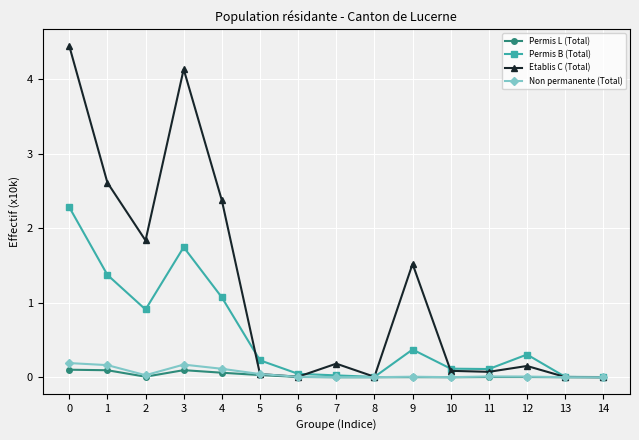

The value of Permis B (Total) at 2 is 1.5. True or false?

False